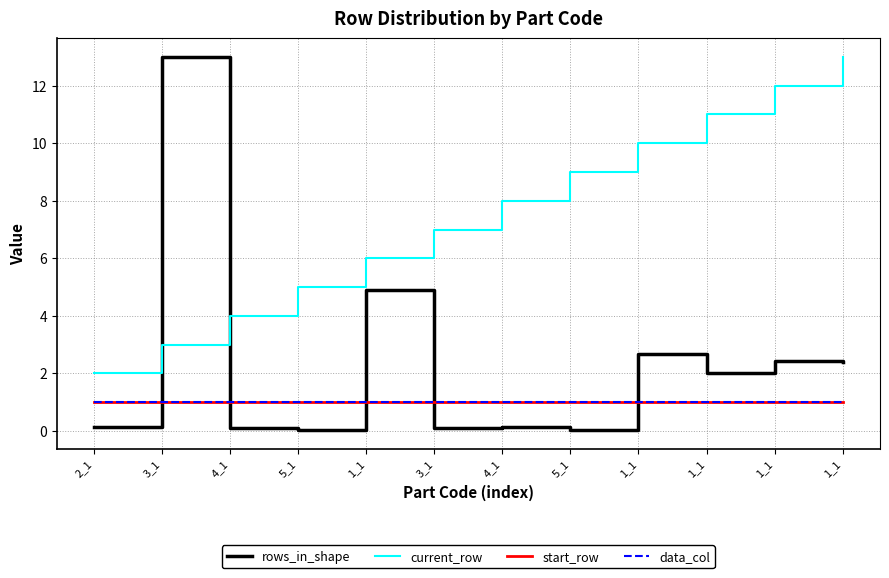

What is the spread (max minus min) of values at 1_1?

5.0